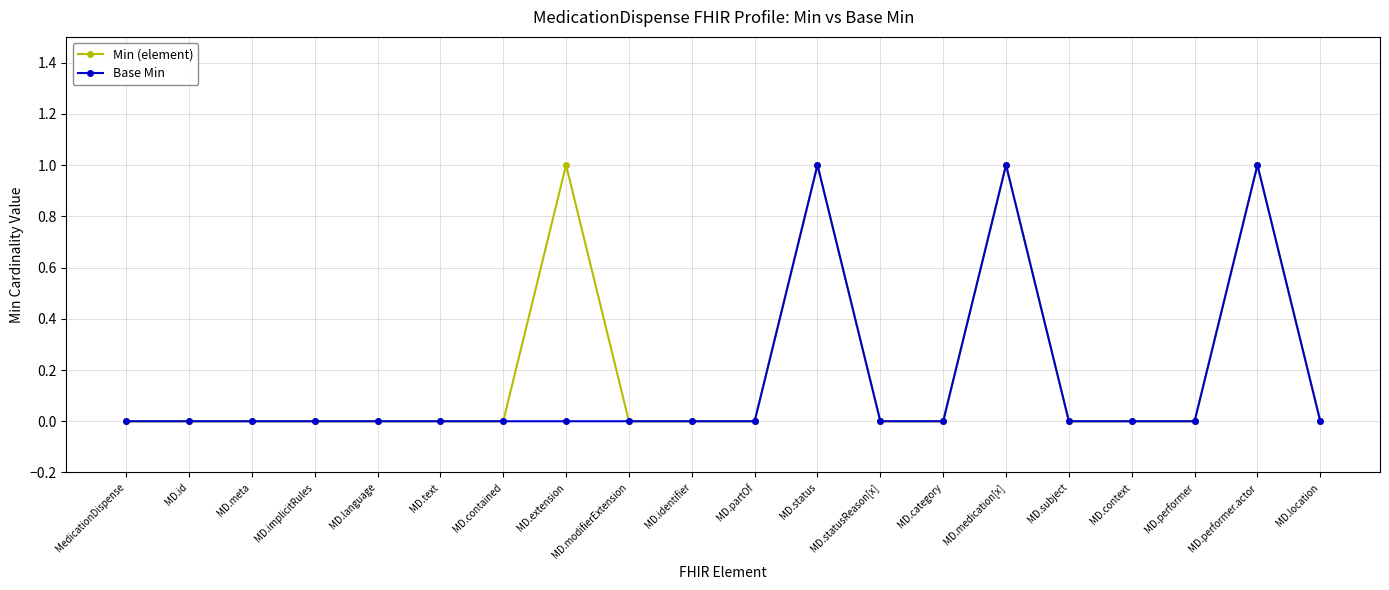

The value of Min (element) at MD.performer.actor is 1. True or false?

True